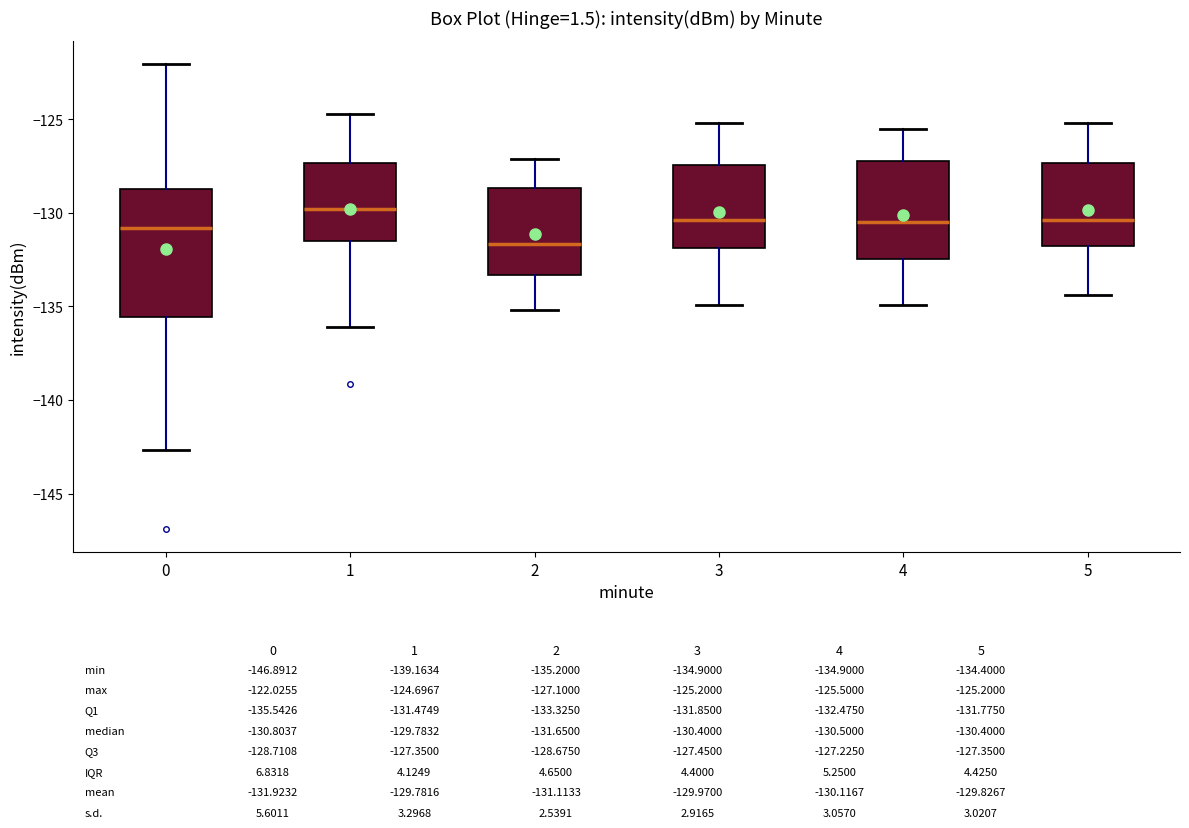

Which box is the tallest, from its lower edge to its upper edge?

0